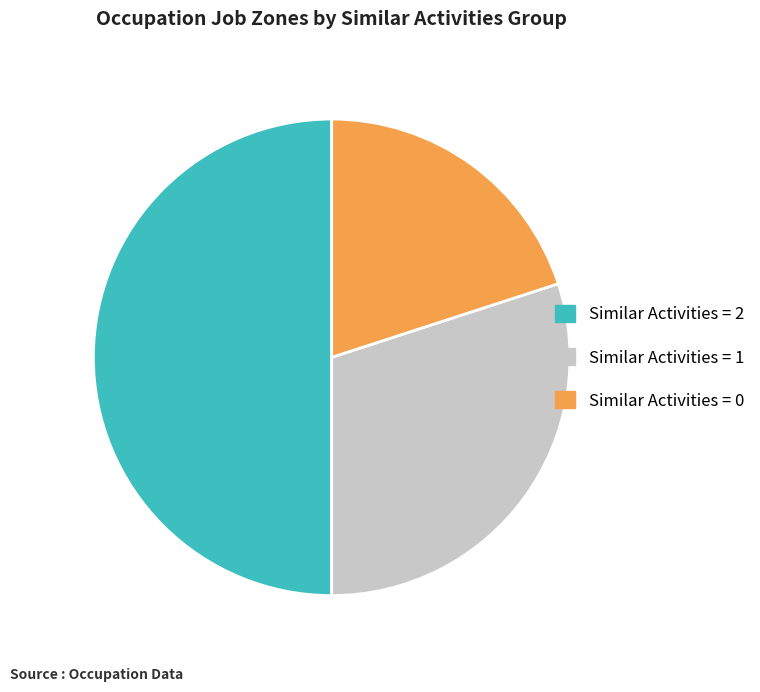

Is it true that Similar Activities = 1 is 30% of the pie?

True